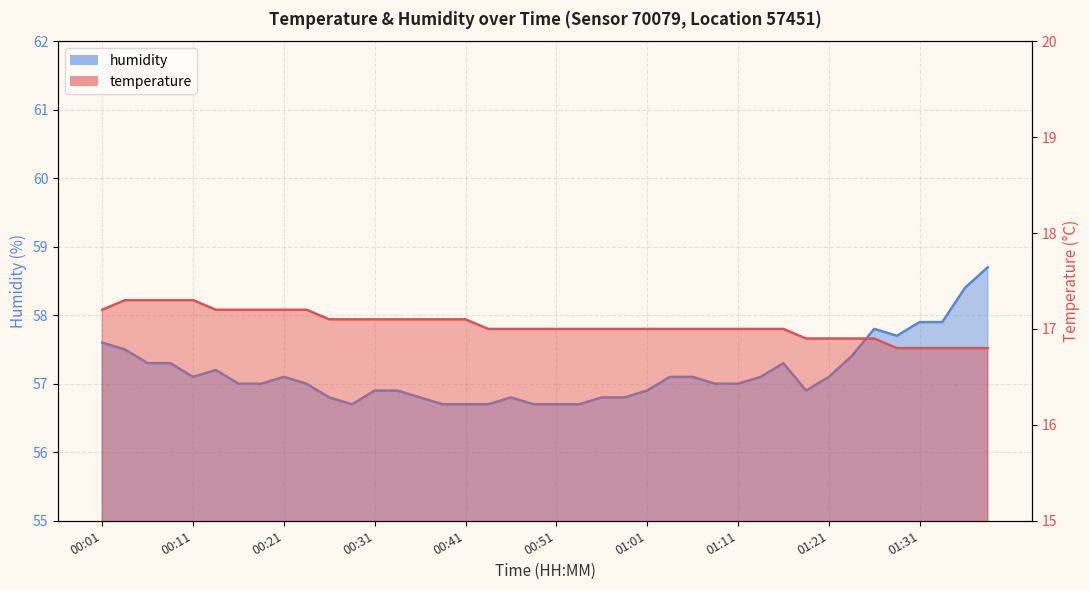

True or false: humidity has more than 0 interior local peaks.

True